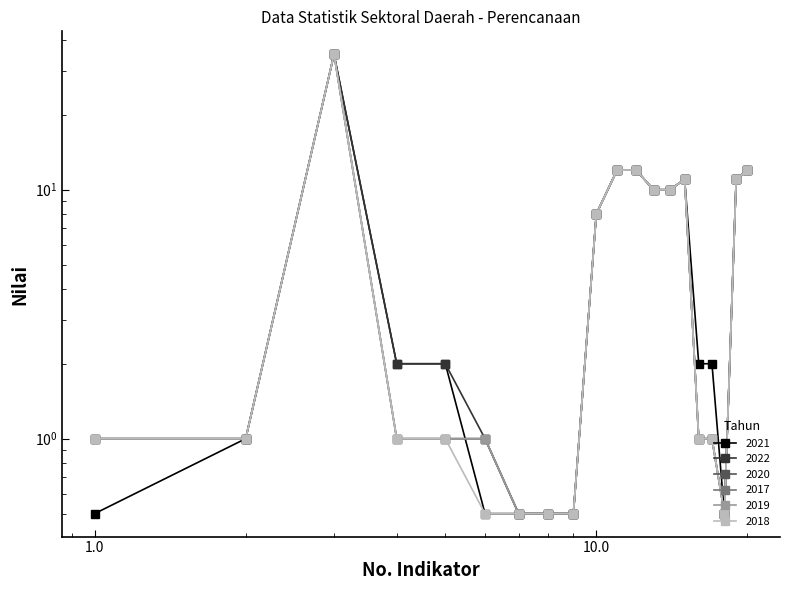

Rank the series by their maximum value, from lowest to highest.

2021, 2022, 2020, 2017, 2019, 2018